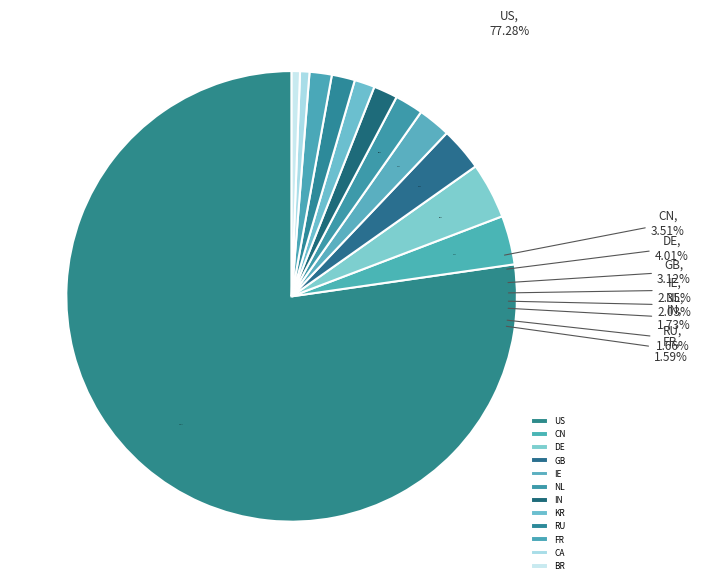

How many segments does this pie chart have?

12